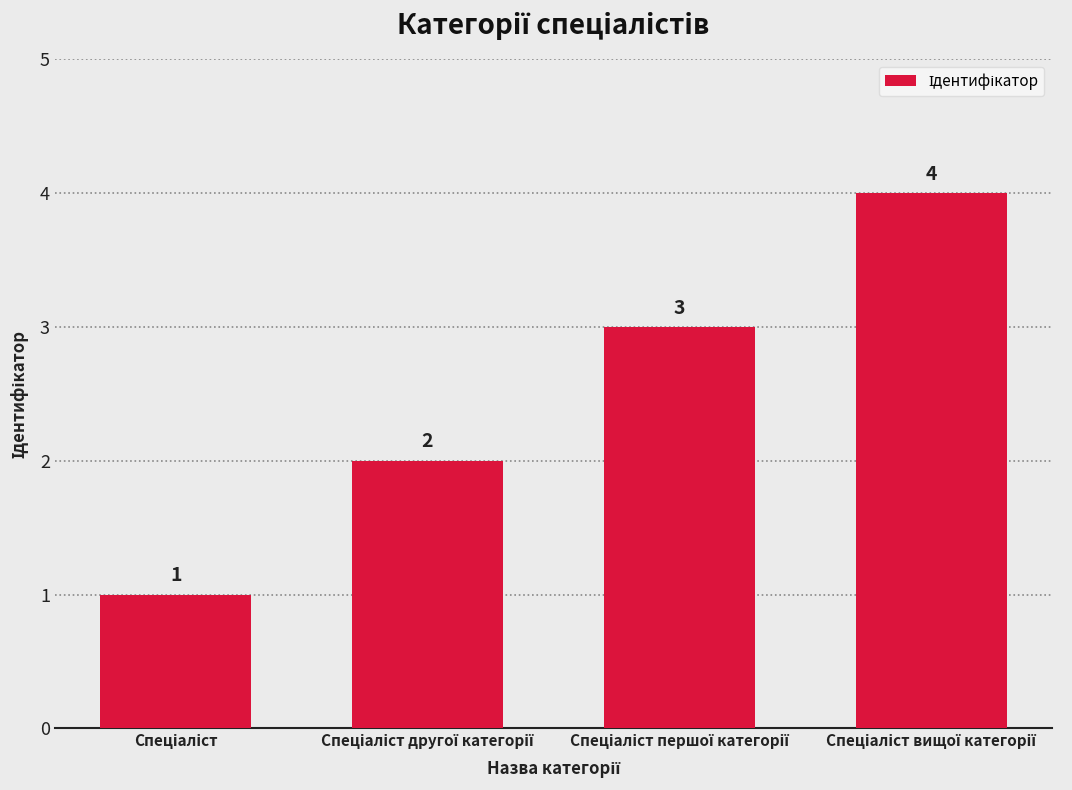

What is the maximum value shown in the chart?

4